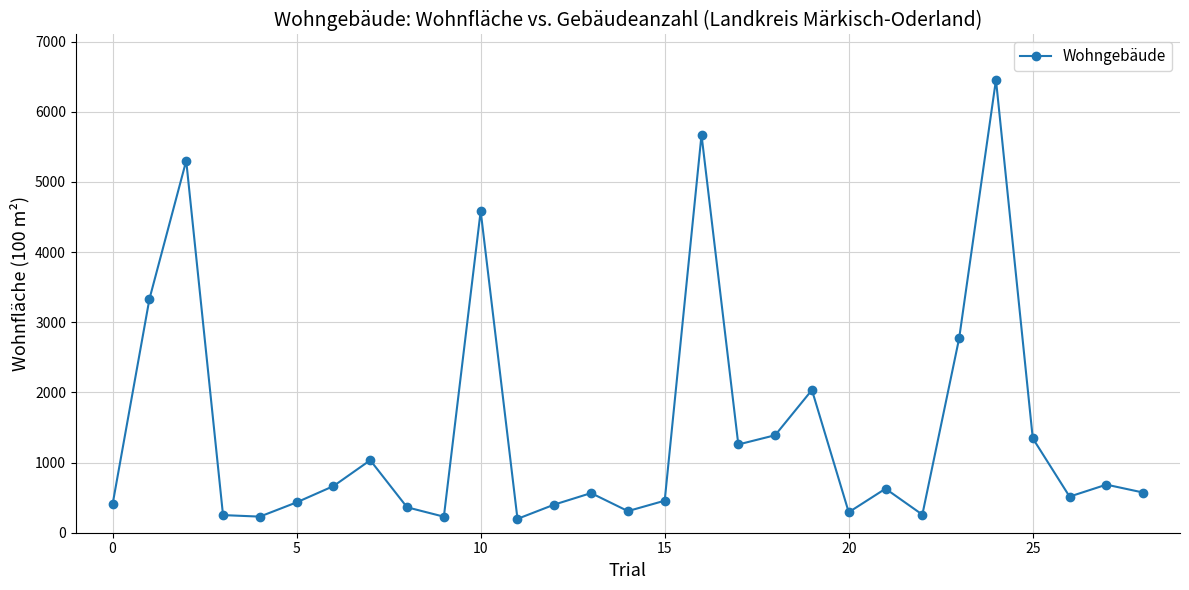

What is the average value?

1469.8